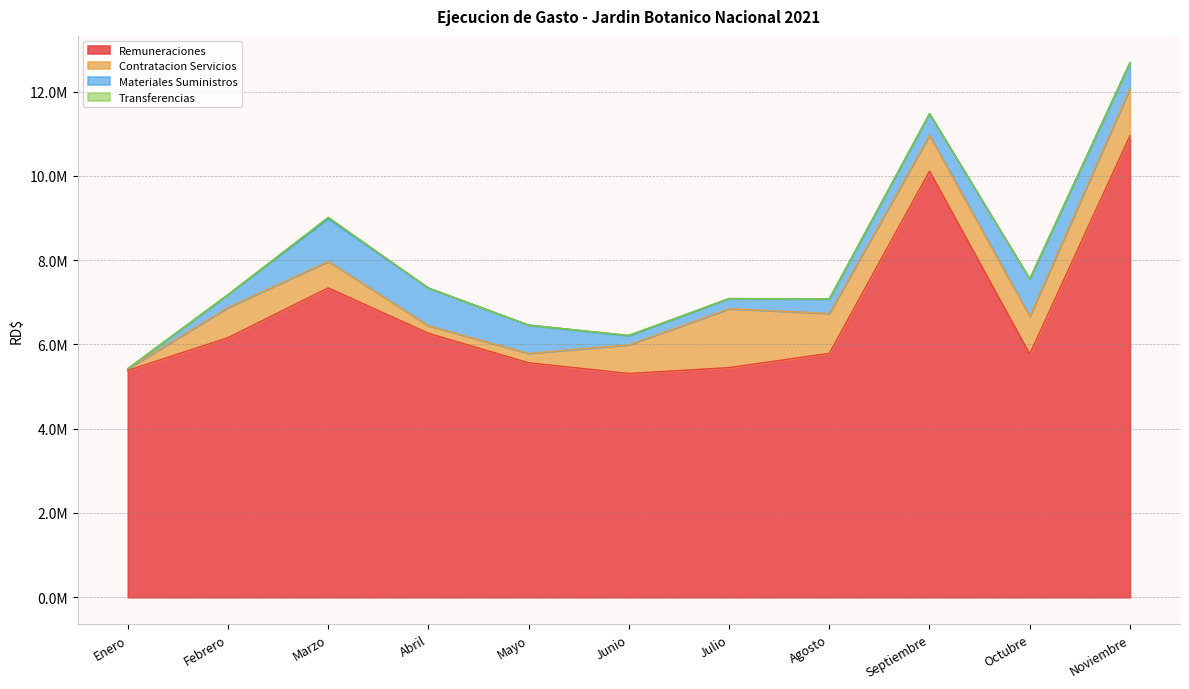

What is the total value across all series at Septiembre?

11473903.1